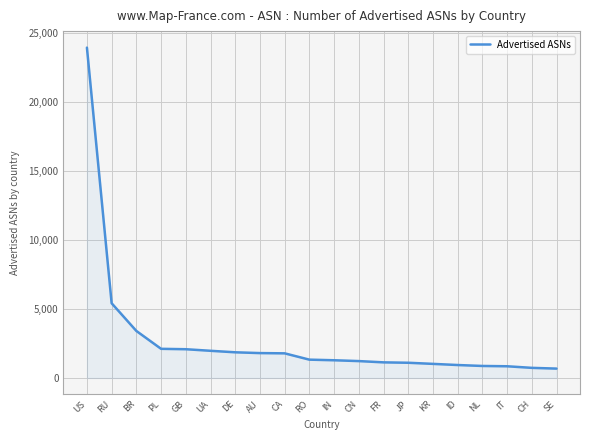

At which label is the value closest to 12295?

RU